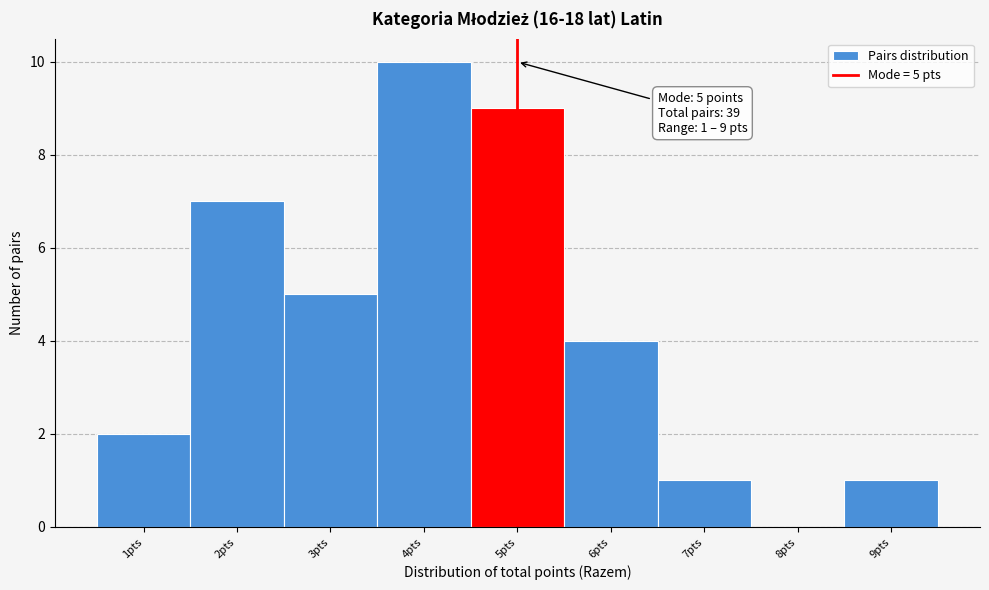

Over which range of the x-axis is the bar tallest?

3.5 to 4.5